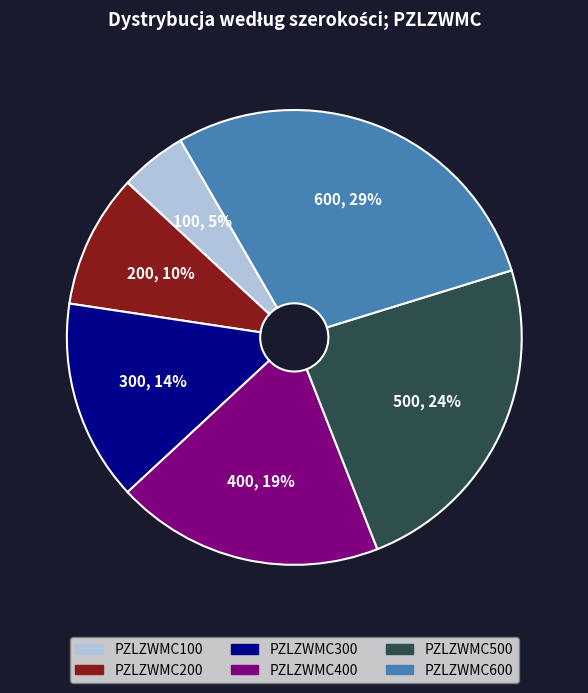

To the nearest percent, what is the combined percentage of PZLZWMC200 and PZLZWMC400?

29%